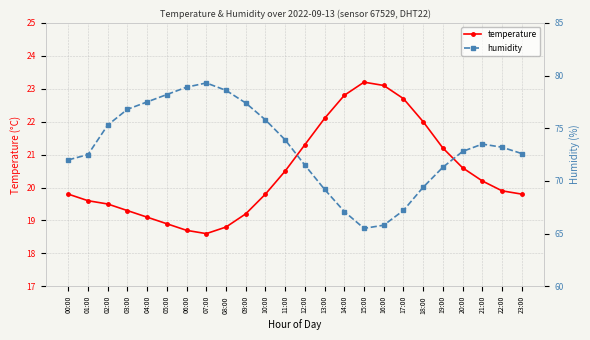

What value does the temperature series have at 00:00?

19.8